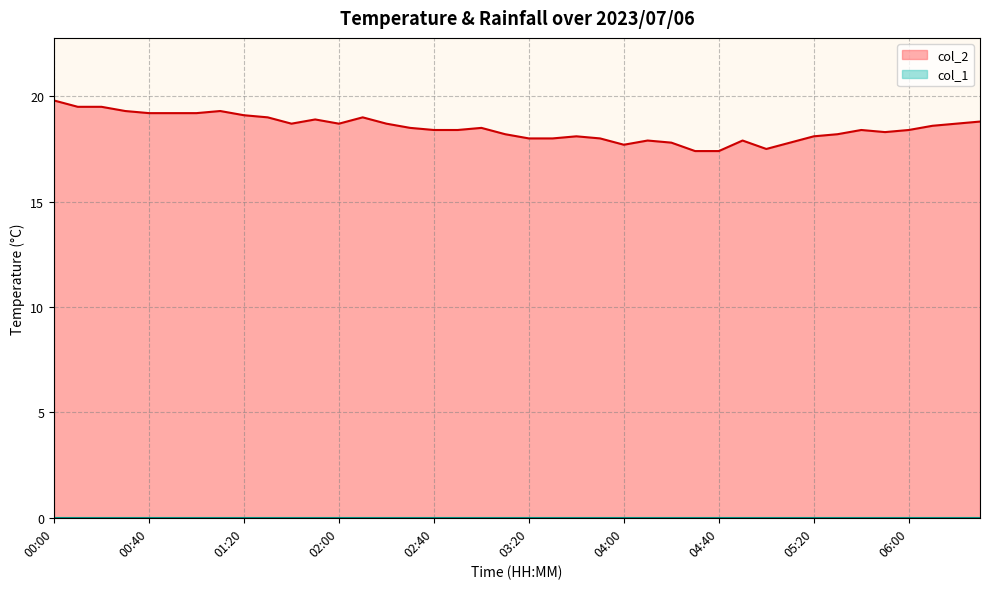

Where is the first local maximum?

01:10